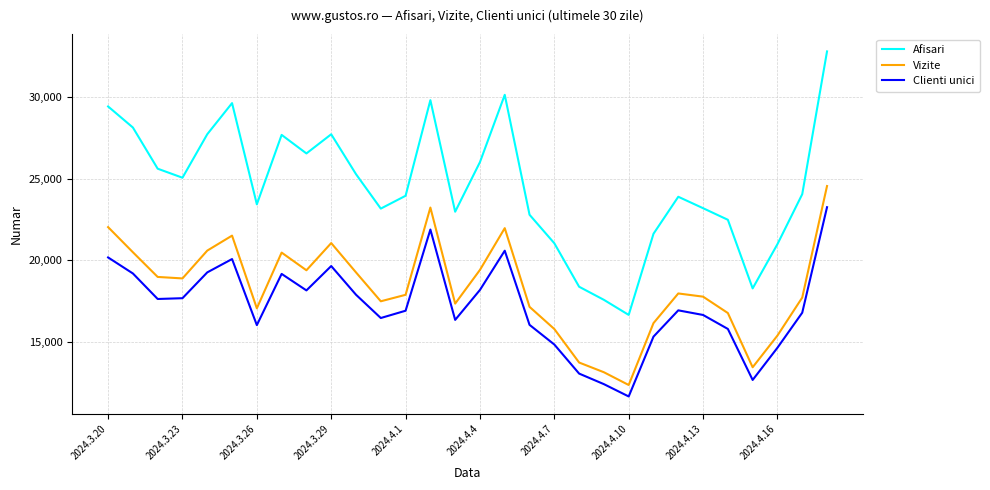

Which series has the widest spread of values?

Afisari